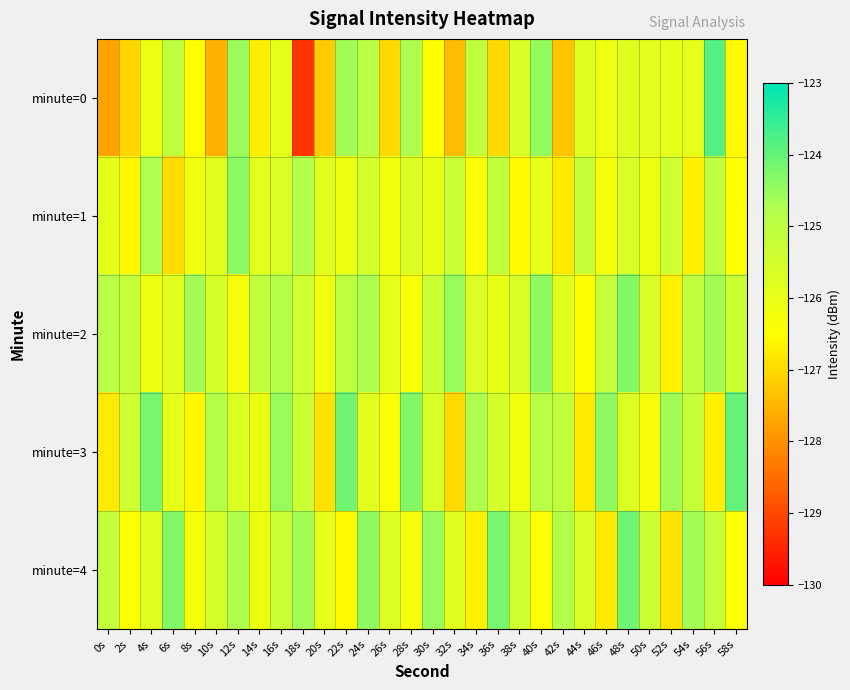

Which series has the largest range (max minus min)?

minute=0